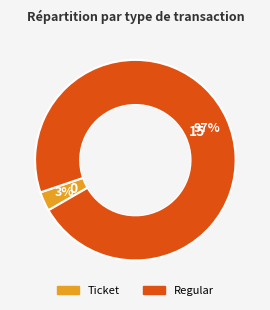

Which slice represents more than half of the pie?

Regular